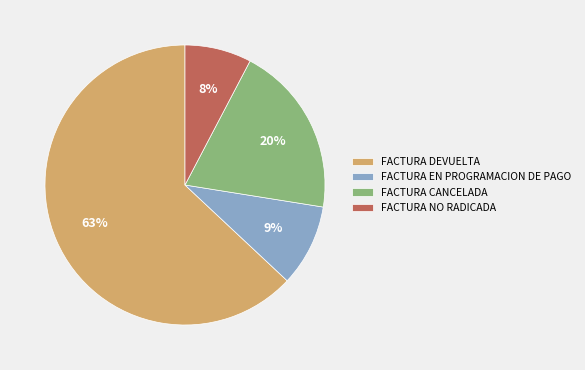

To the nearest percent, what percentage of the pie is FACTURA DEVUELTA?

63%